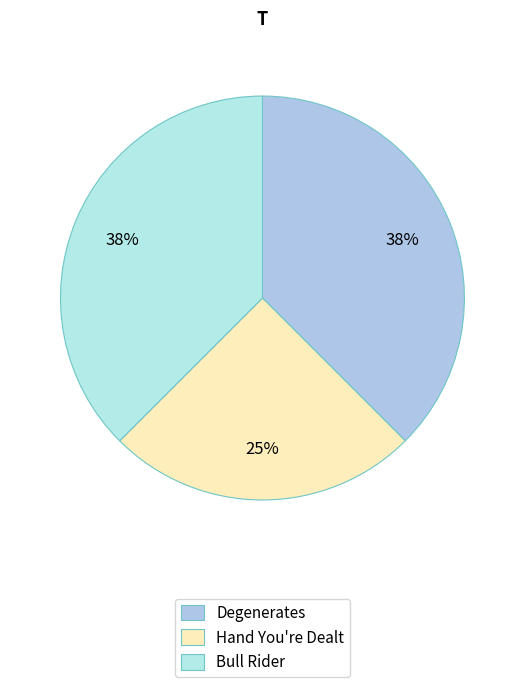

To the nearest percent, what percentage of the pie is Bull Rider?

38%